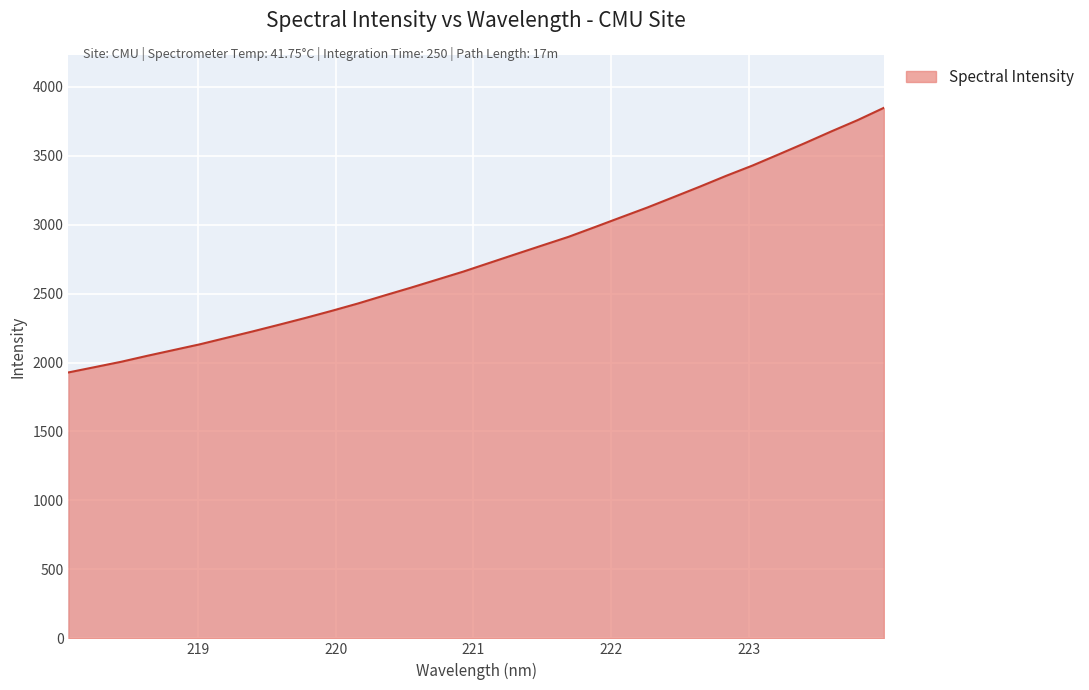

What is the difference between the maximum and minimum values?

1918.6